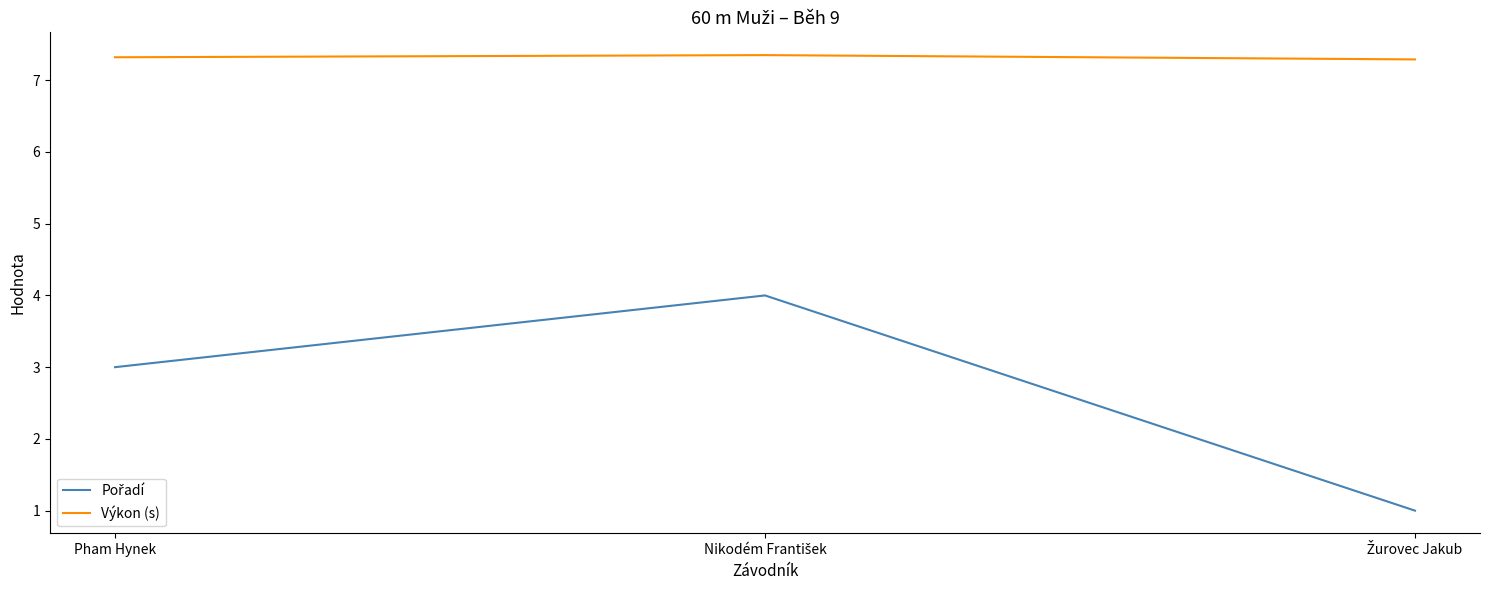

At how many categories does at least one series exceed 6?

3